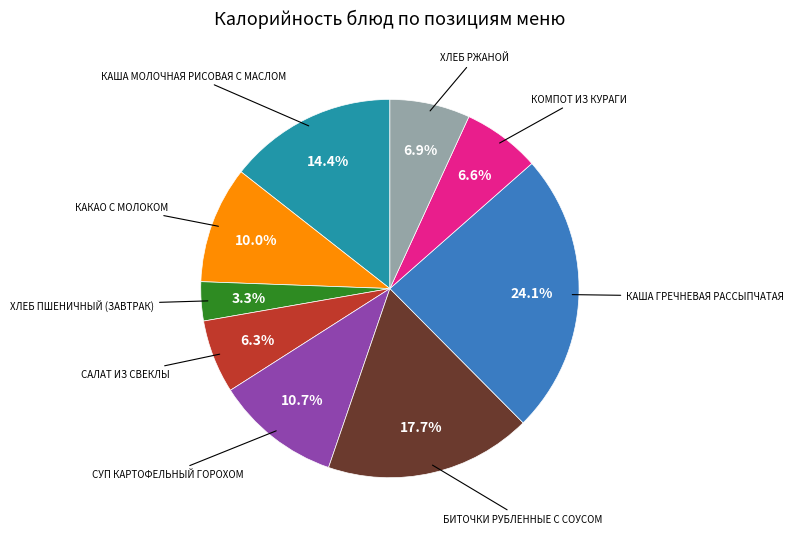

Is there a majority slice in this chart?

No